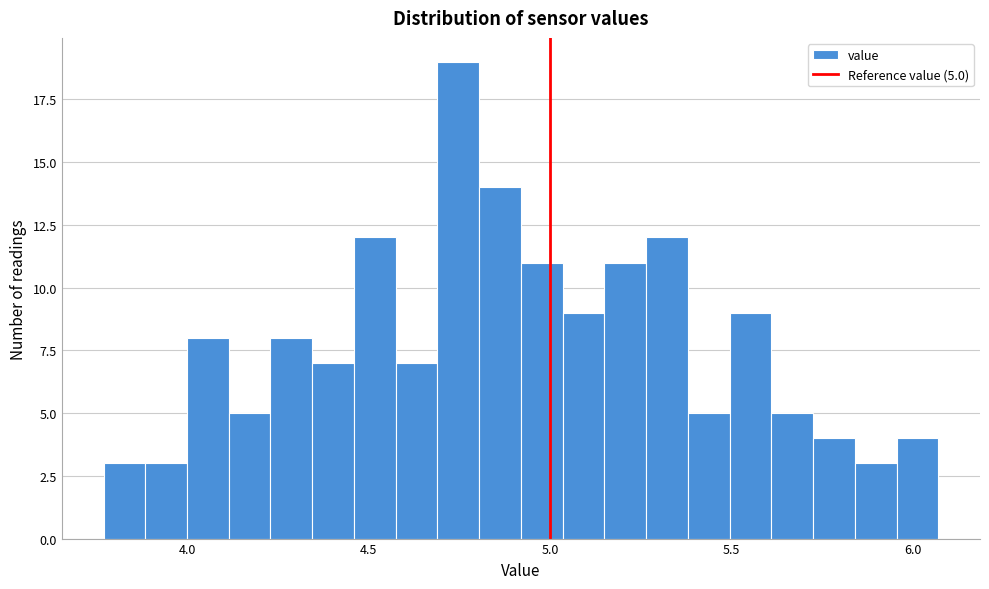

Around what value on the x-axis is the tallest bar? Give the approximate position of its centre, as read against the axis.

4.75